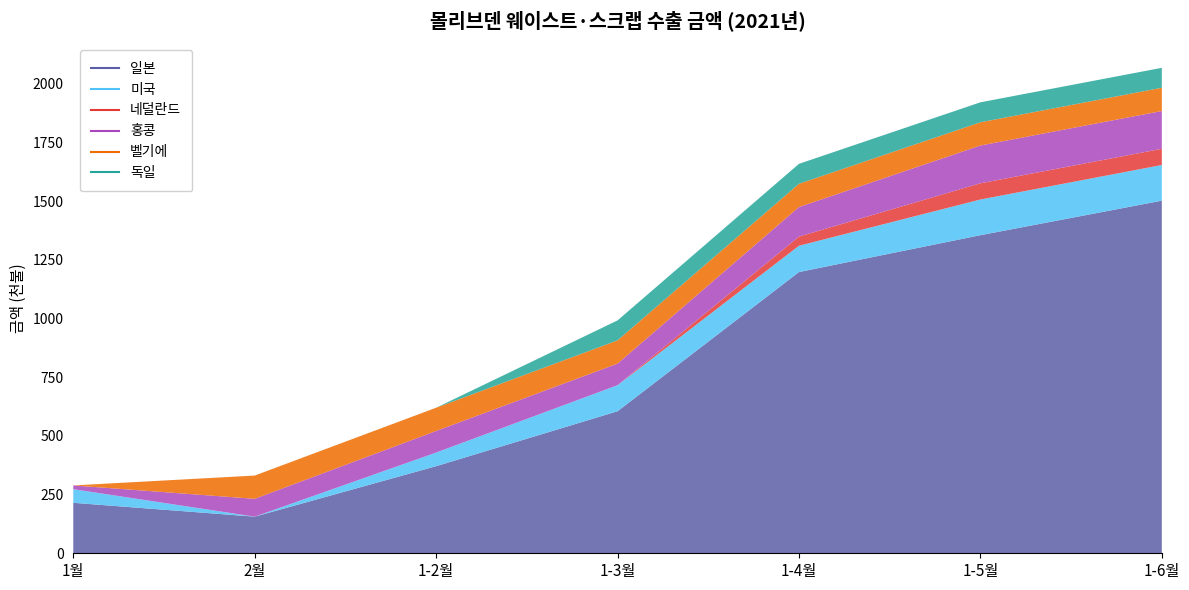

The 독일 series shows 39 at 1월. True or false?

False